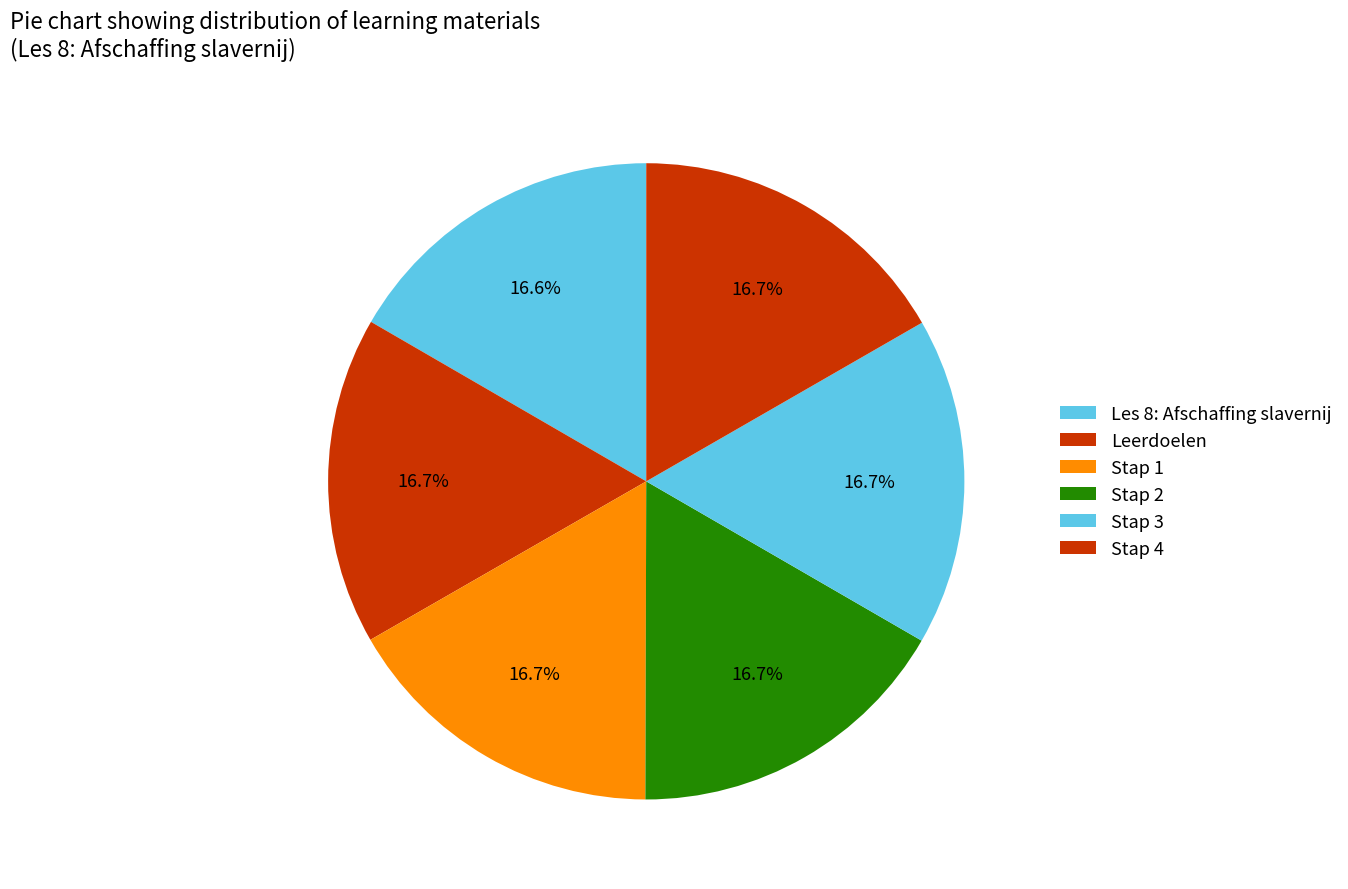

Does Leerdoelen represent more than half of the total?

No